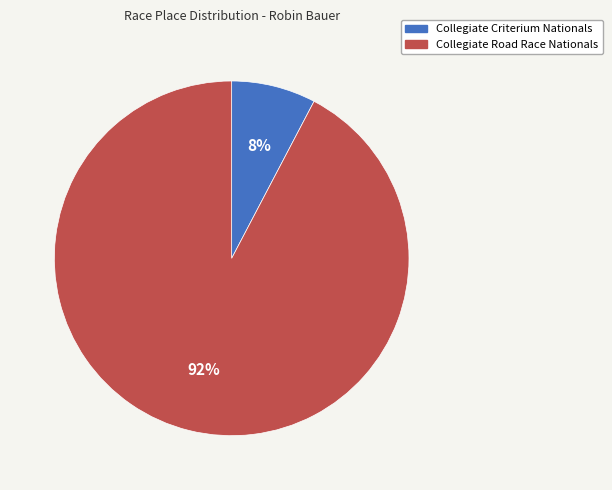

Rank the categories by value from lowest to highest.

Collegiate Criterium Nationals, Collegiate Road Race Nationals